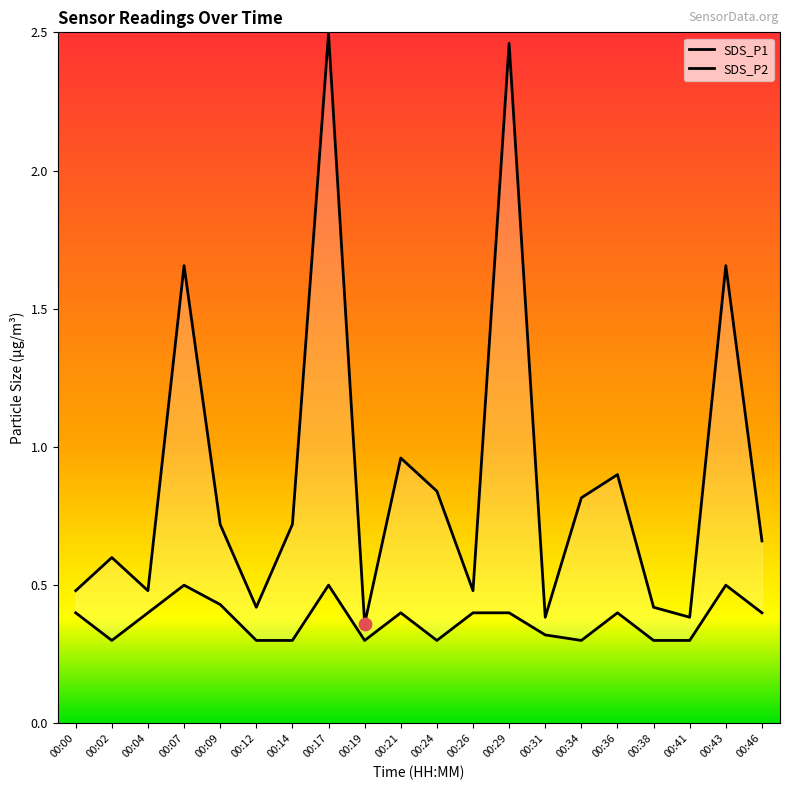

What are all the series names shown in the legend?

SDS_P1, SDS_P2